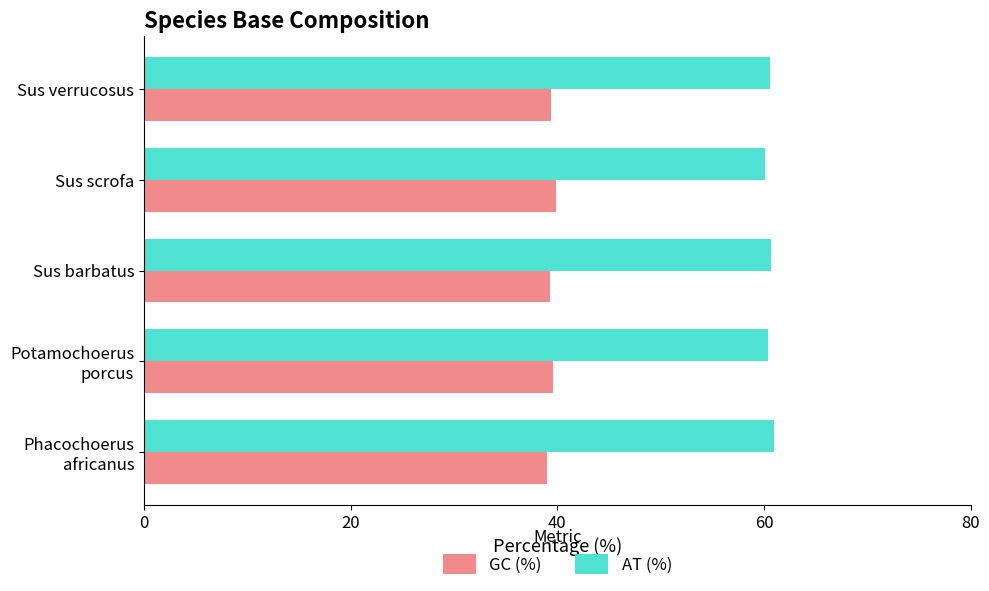

What is the highest value of the AT (%) series?

61.0